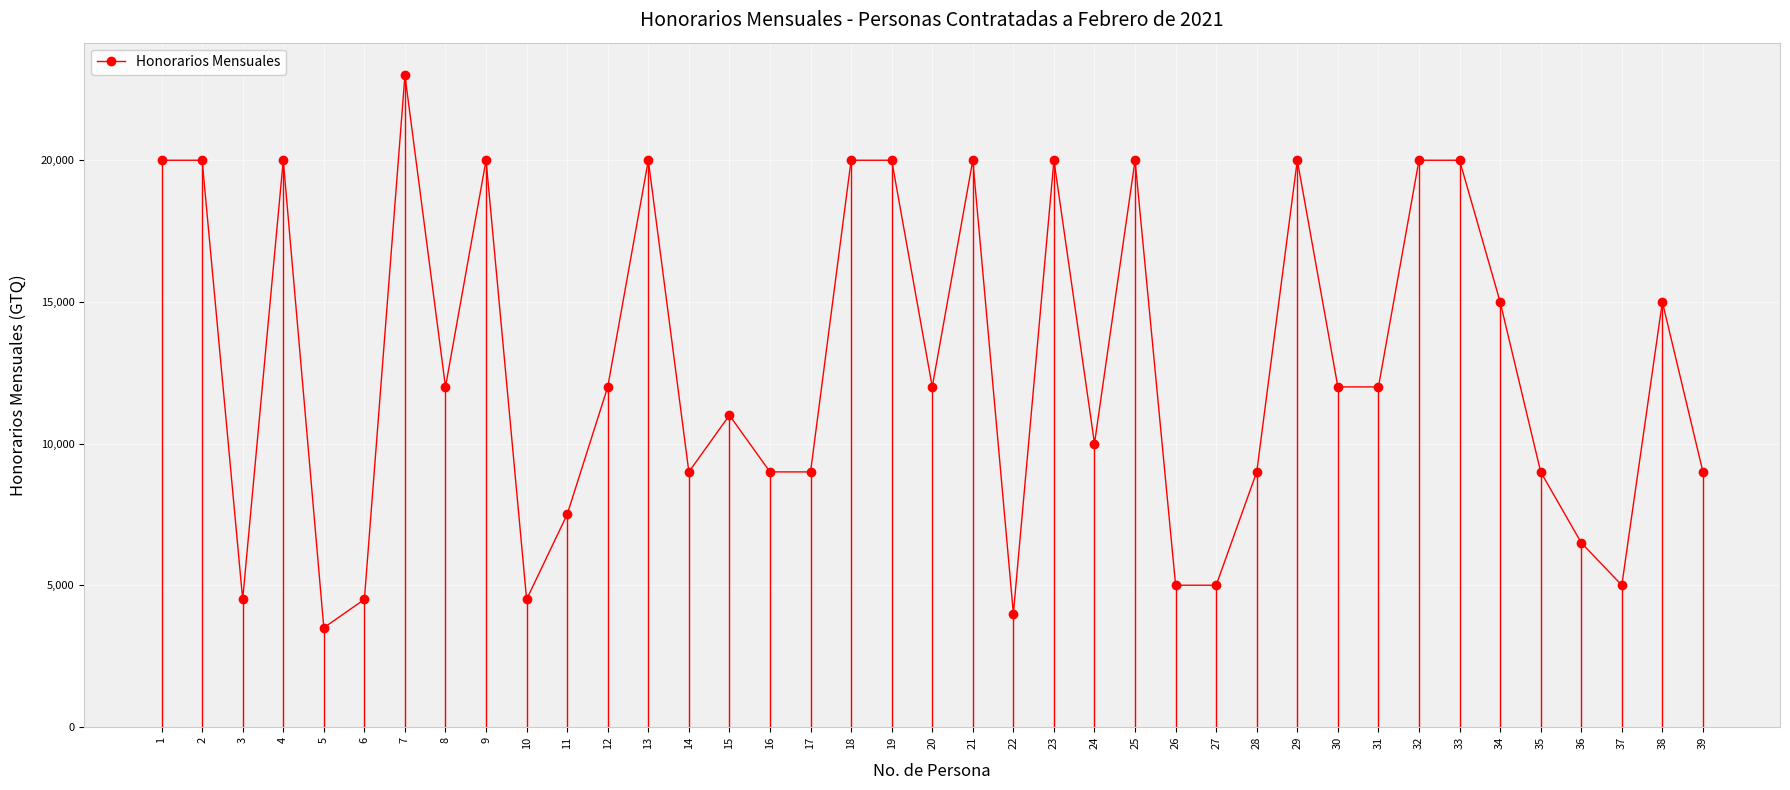

Is this an area chart (filled region under the line)?

No